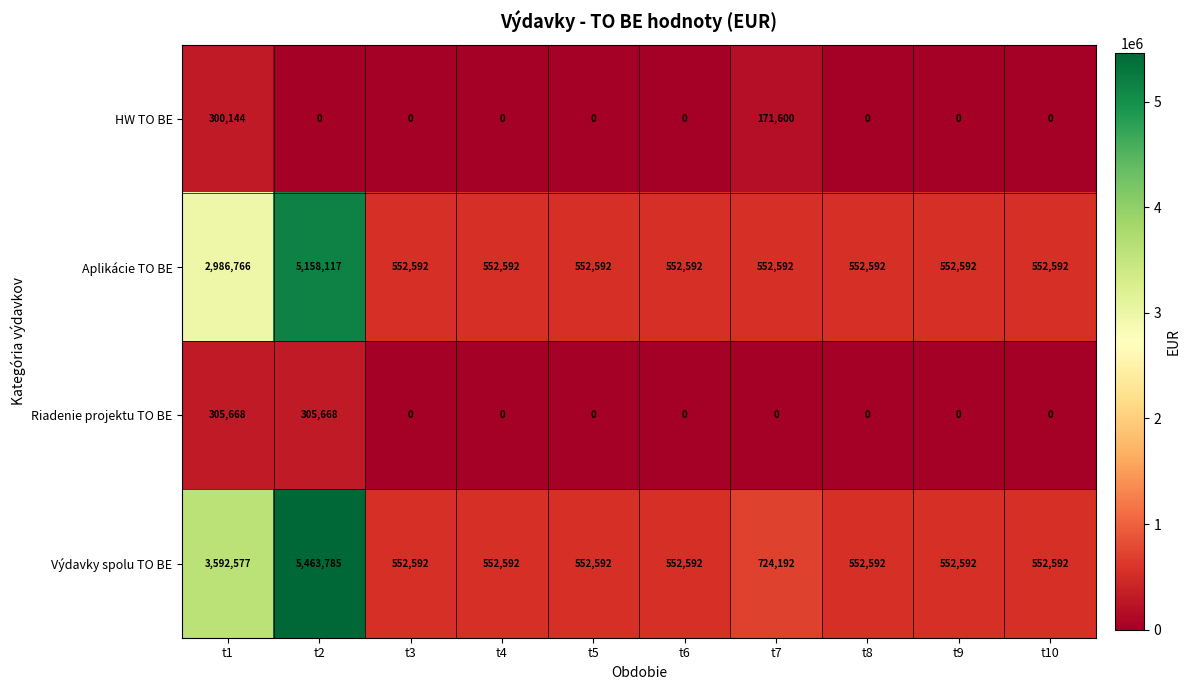

At which category is the sum across all series the highest?

t2